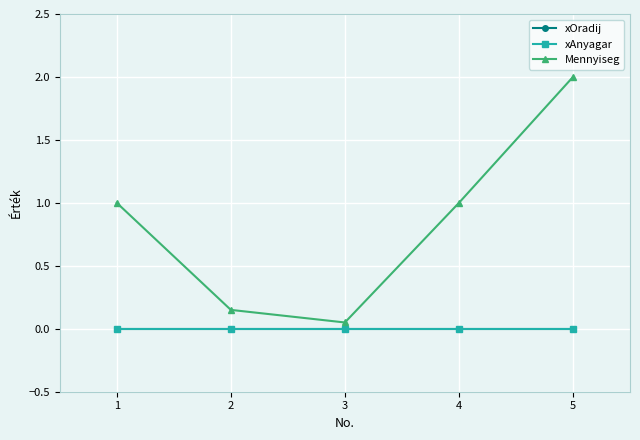

Which series has the largest total across all categories?

Mennyiseg